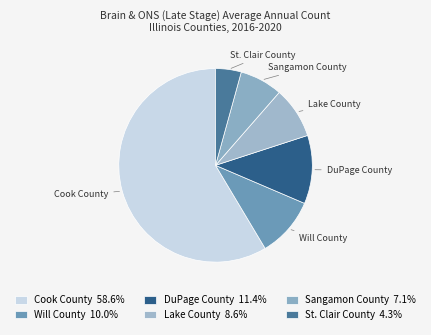

How many segments does this pie chart have?

6